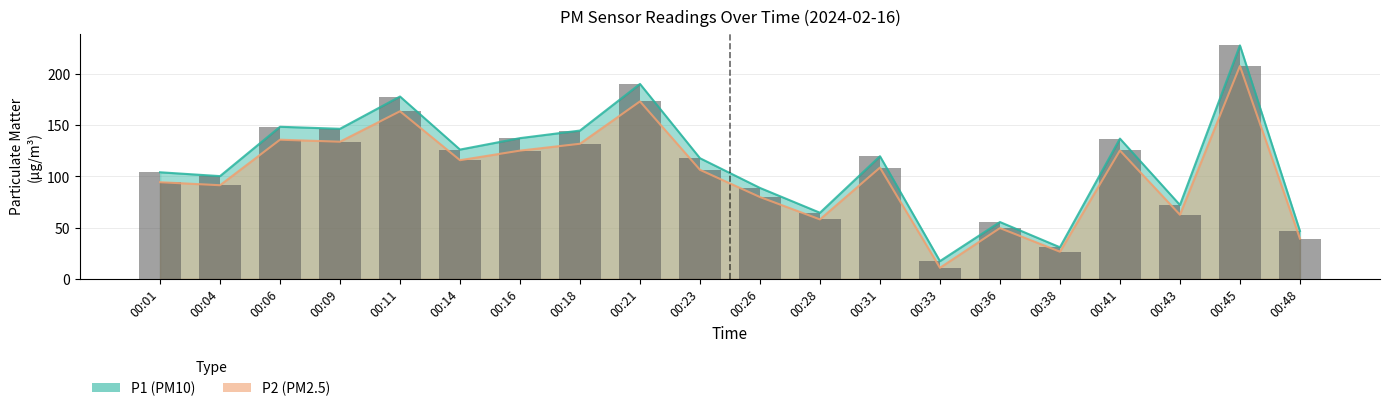

What is the minimum value for P1?

17.3